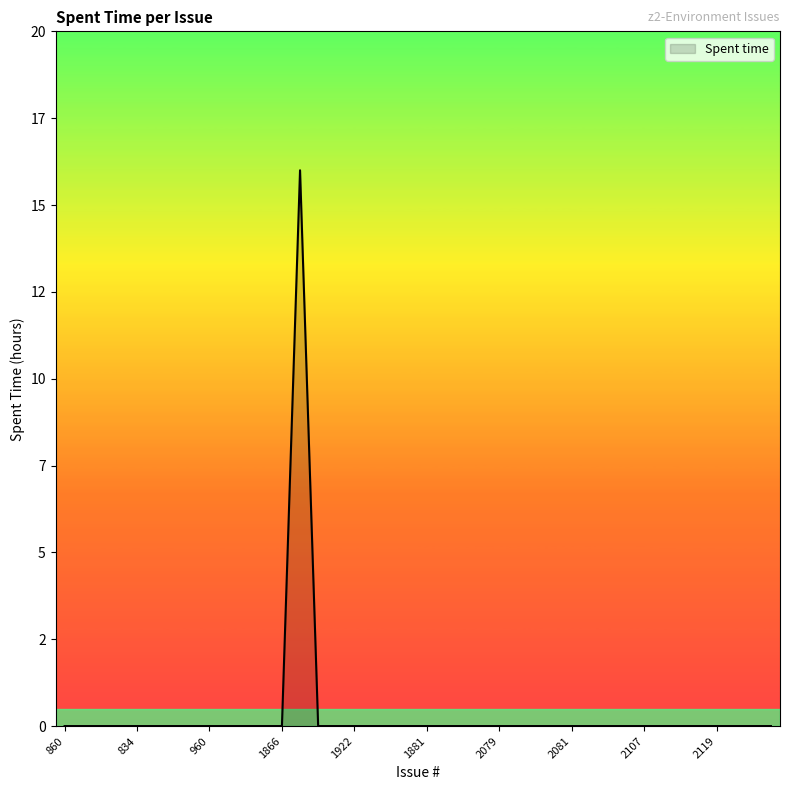

Does the chart have visible grid lines?

No